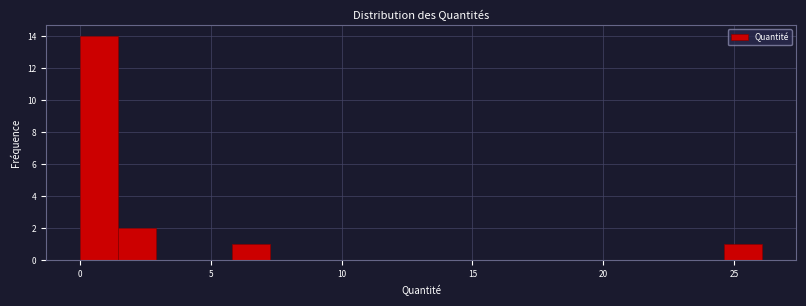

Around what value on the x-axis is the tallest bar? Give the approximate position of its centre, as read against the axis.

0.5